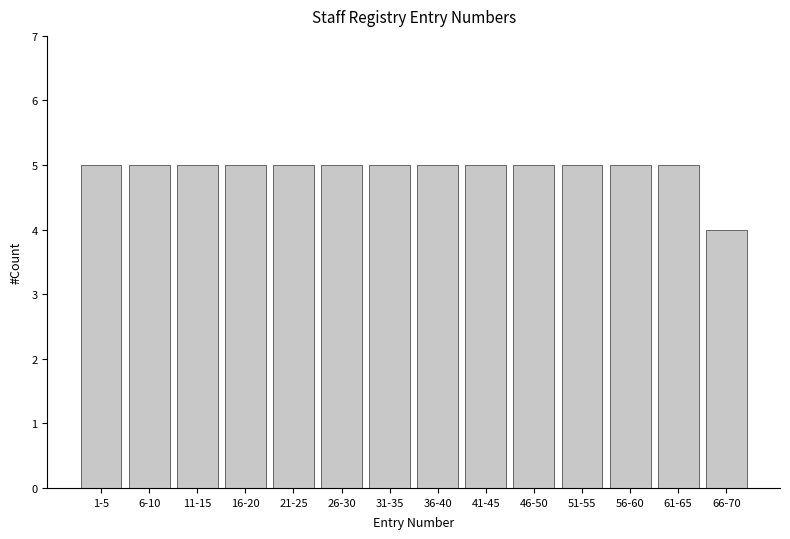

Reading left to right, what are all the values shown in this chart?

5	5	5	5	5	5	5	5	5	5	5	5	5	4